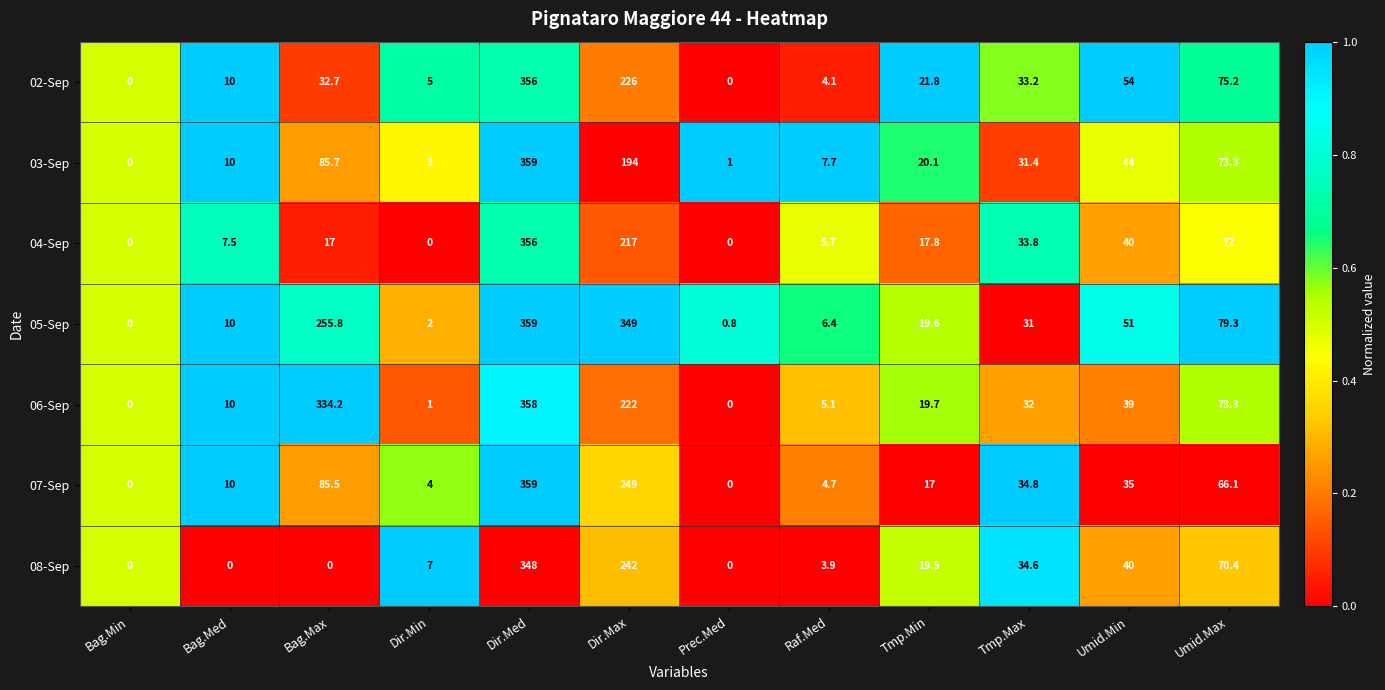

At which category does the chart reach its peak across all series?

Dir.Med